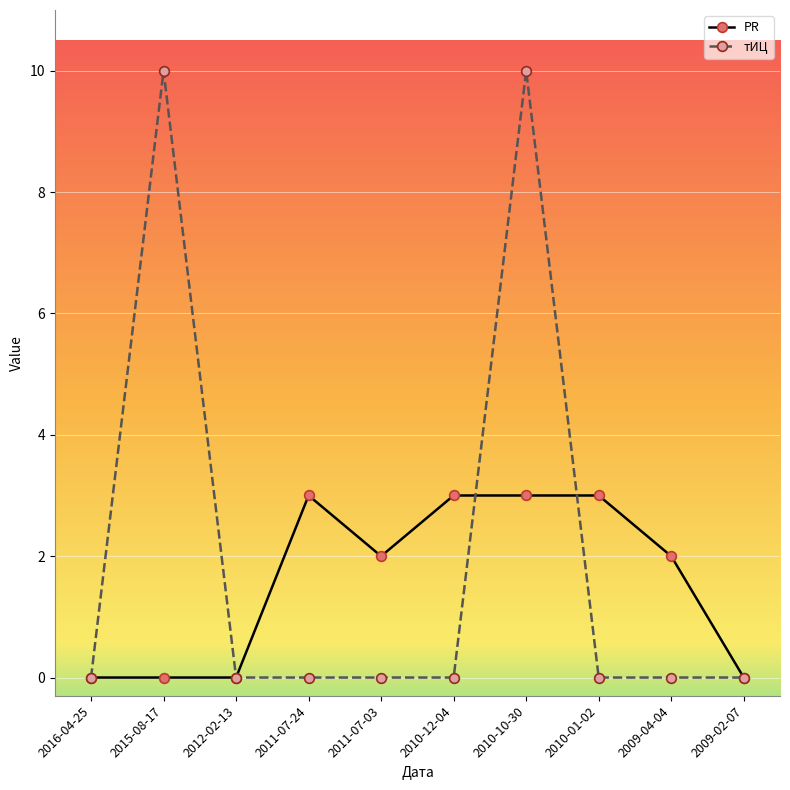

What position from the right is 2009-04-04?

2